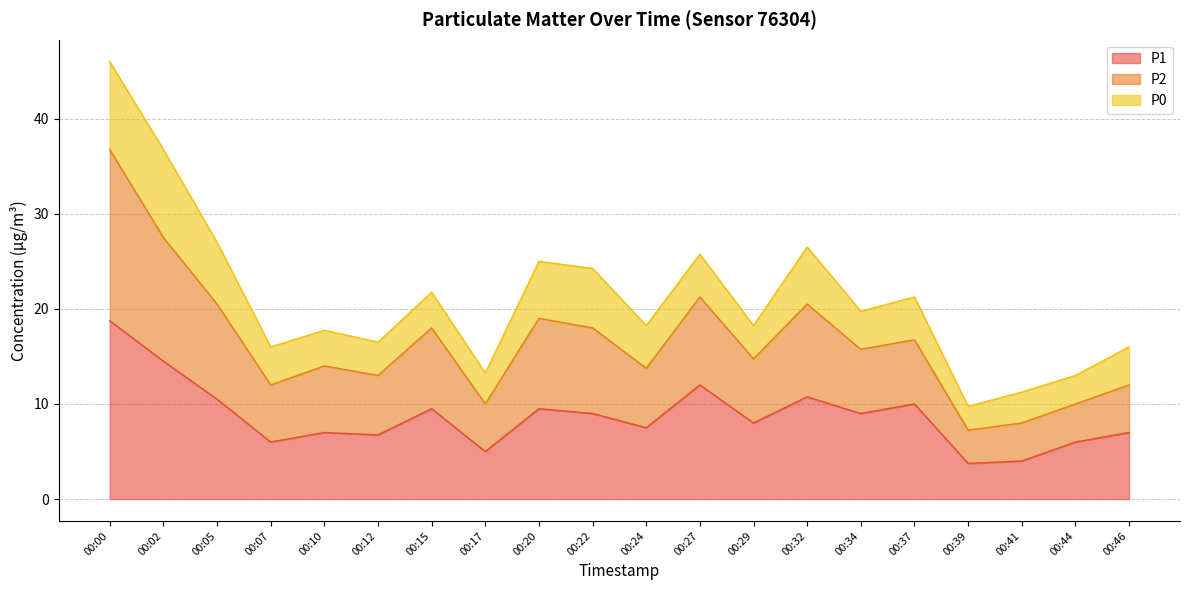

What is the sum of all P1 values?

174.5